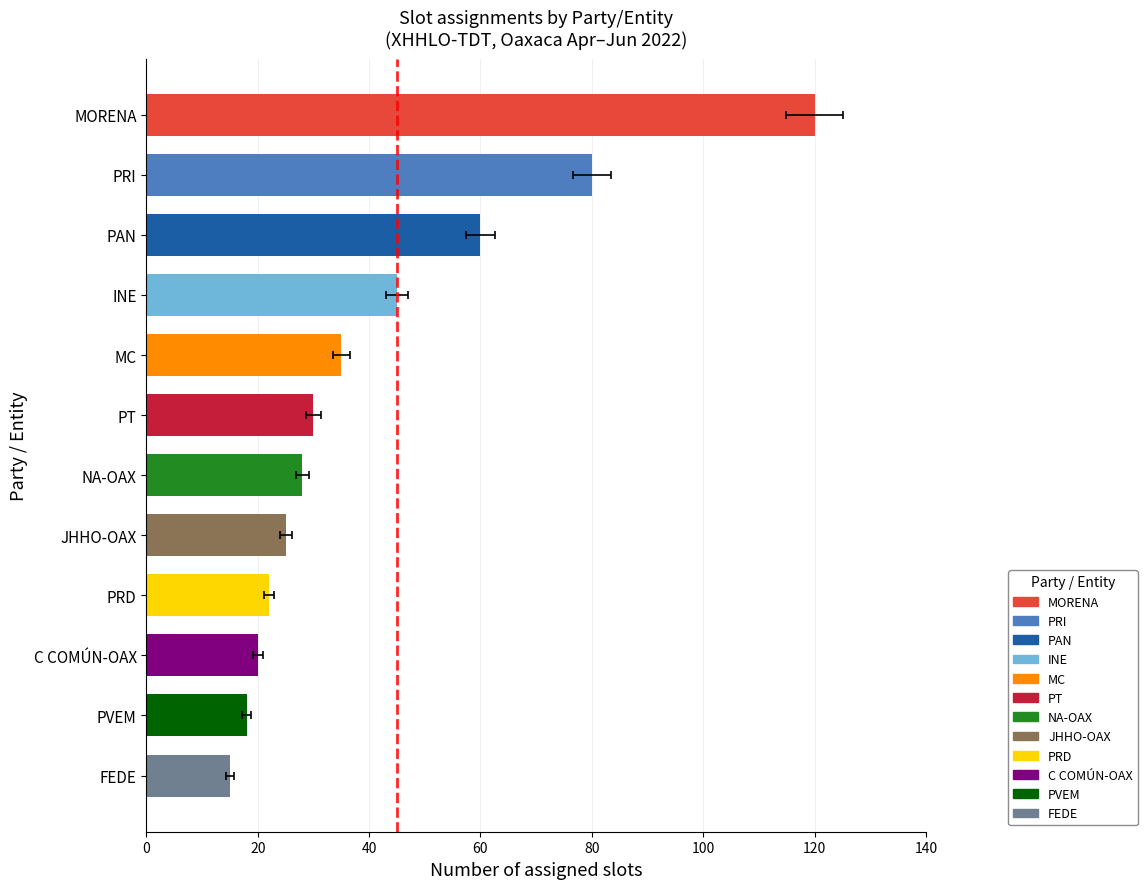

What is the change in value from PRI to MC?

-45